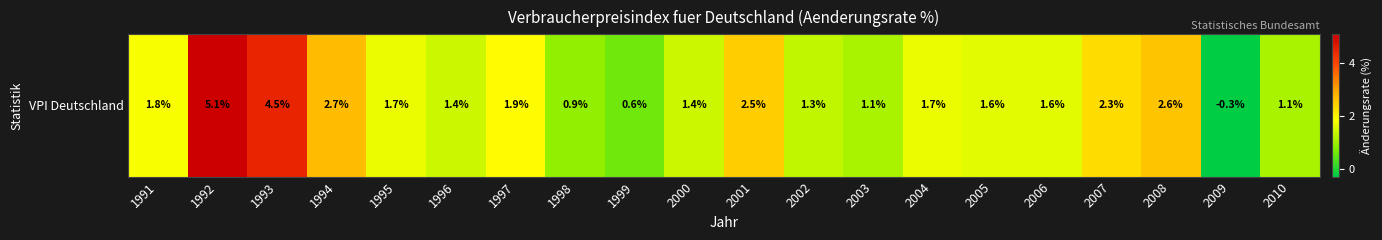

Between 2003 and 2008, which is larger?

2008